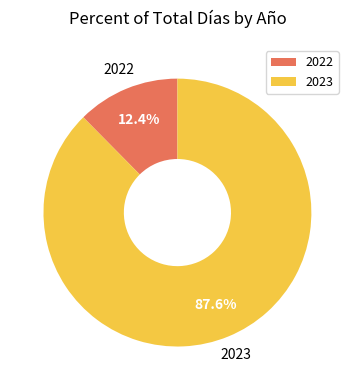

Is there a majority slice in this chart?

Yes